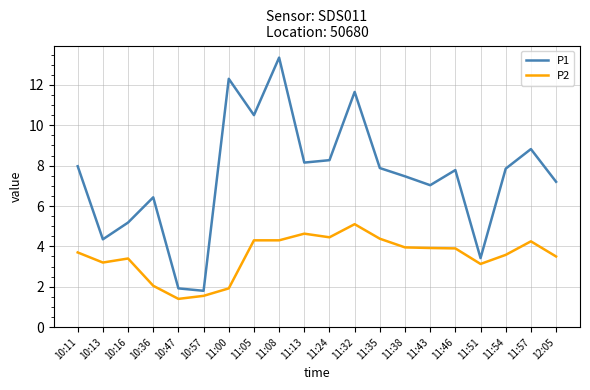

At 11:35, list the series in order from largest to smallest.

P1, P2